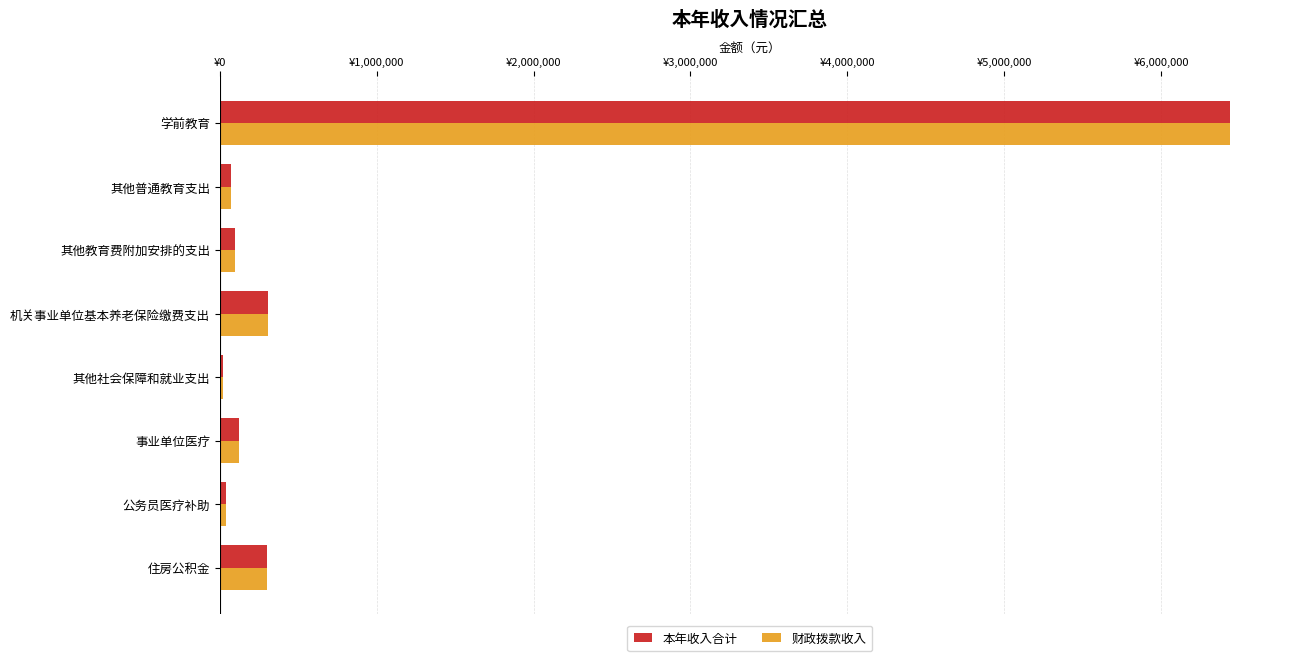

What are all the series names shown in the legend?

本年收入合计, 财政拨款收入